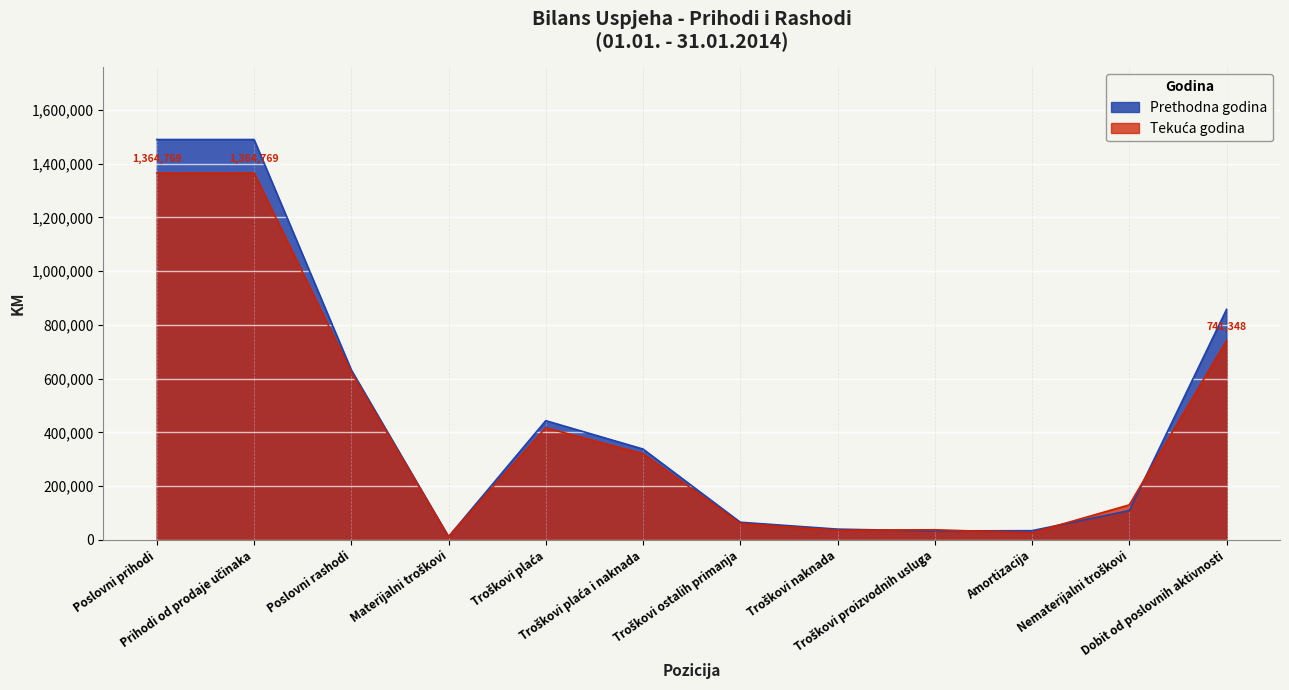

At which label is Tekuća godina closest to 688349?

Dobit od poslovnih aktivnosti